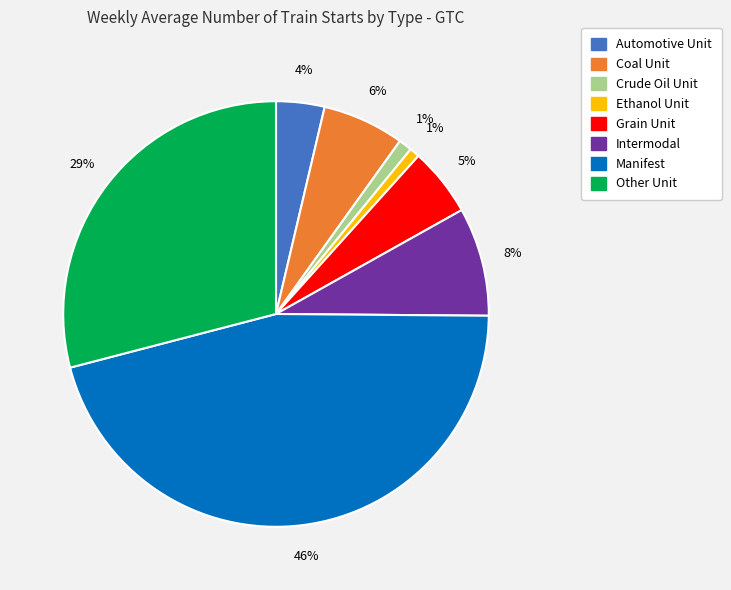

Which slice is the largest?

Manifest